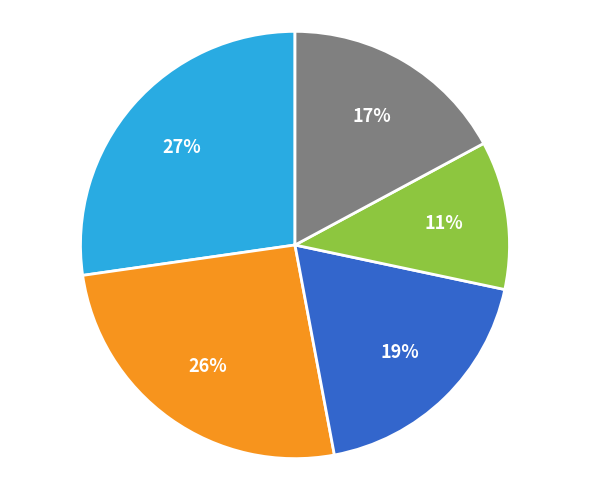

To the nearest percent, what is the difference between the largest and smallest slice percentages?

16%